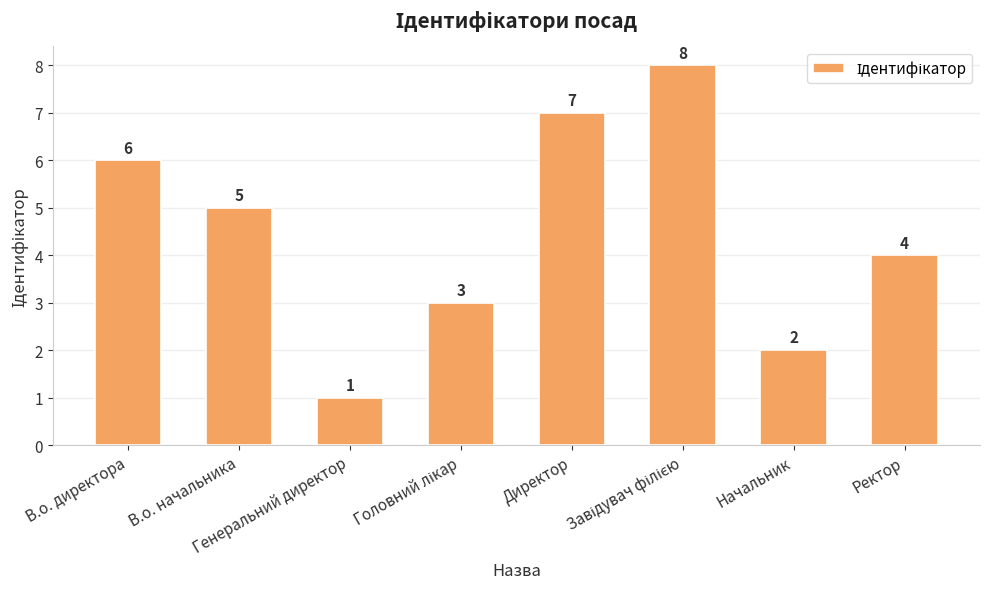

What is the difference between the maximum and minimum values?

7